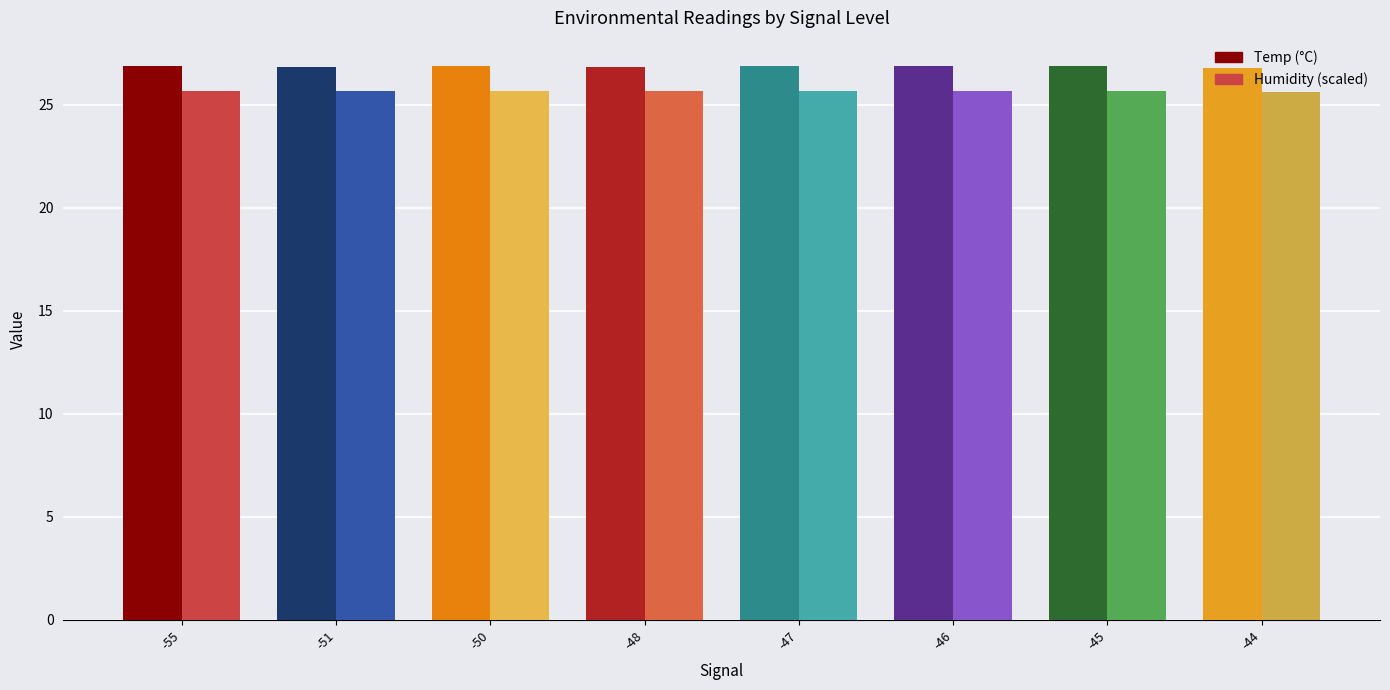

What is the maximum value shown in the chart?

26.9